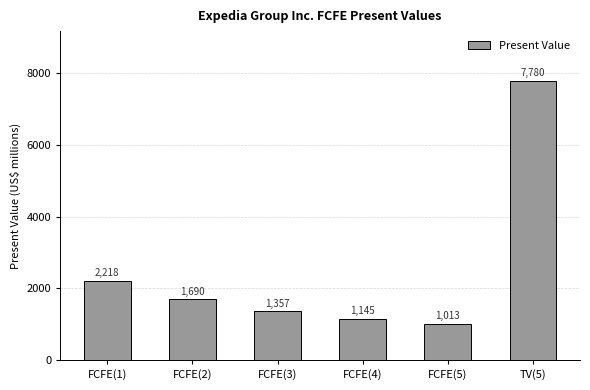

Where does the data first go above 1690?

FCFE(1)